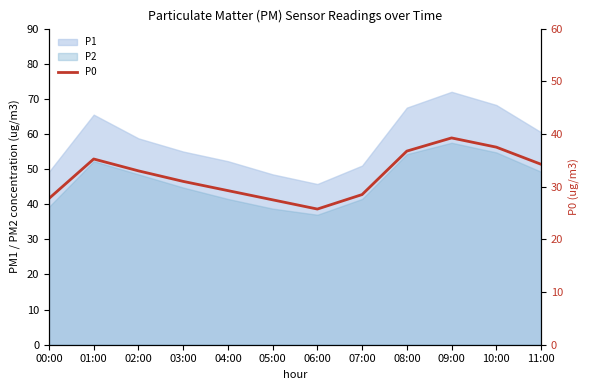

Reading left to right, list all the values displayed in this chart.

00:00=27.8	01:00=35.2	02:00=33.0	03:00=31.0	04:00=29.2	05:00=27.5	06:00=25.8	07:00=28.5	08:00=36.8	09:00=39.2	10:00=37.5	11:00=34.2